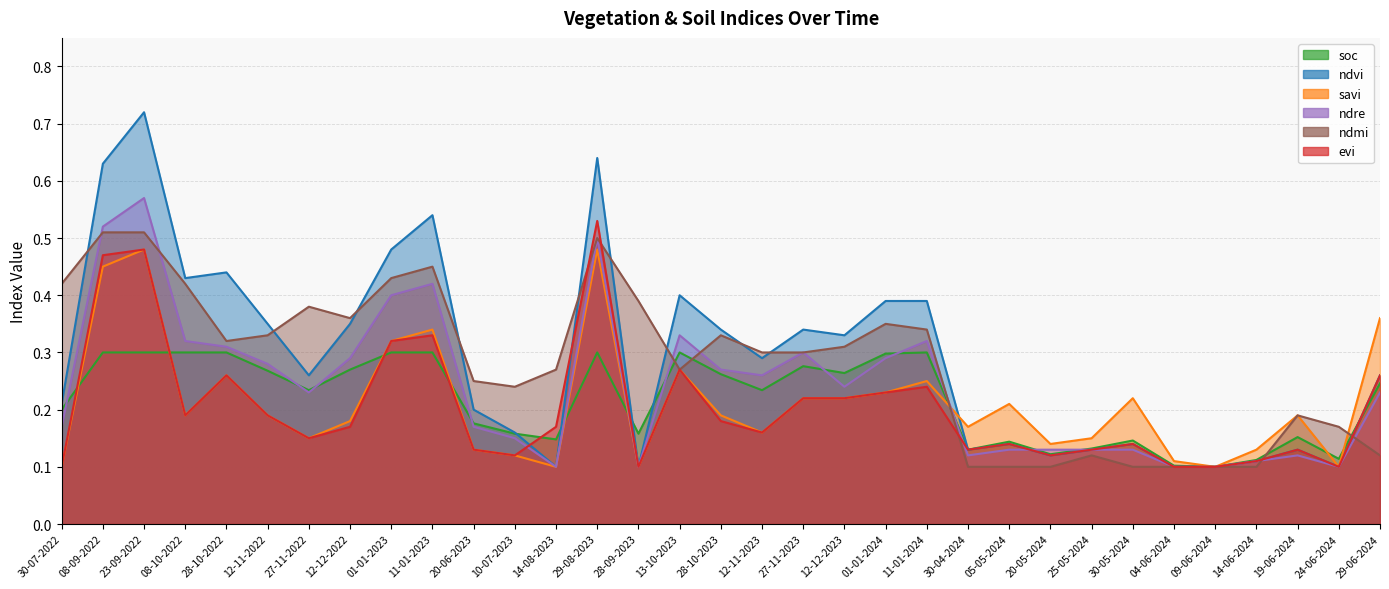

Between which two adjacent categories do ndmi and soc first intersect?

28-09-2023 and 13-10-2023